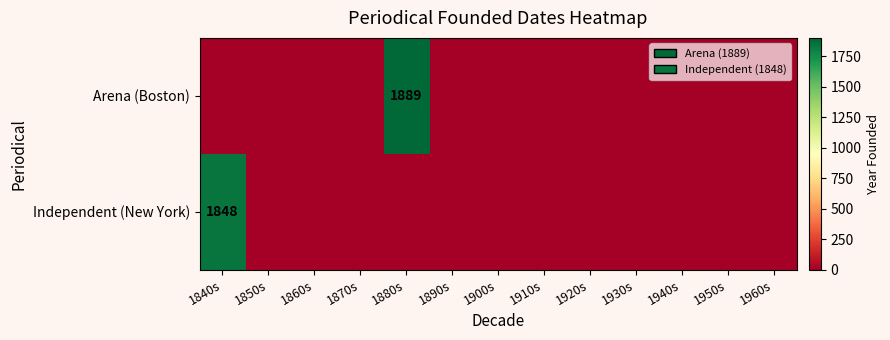

Which series has the largest range (max minus min)?

Arena (Boston)